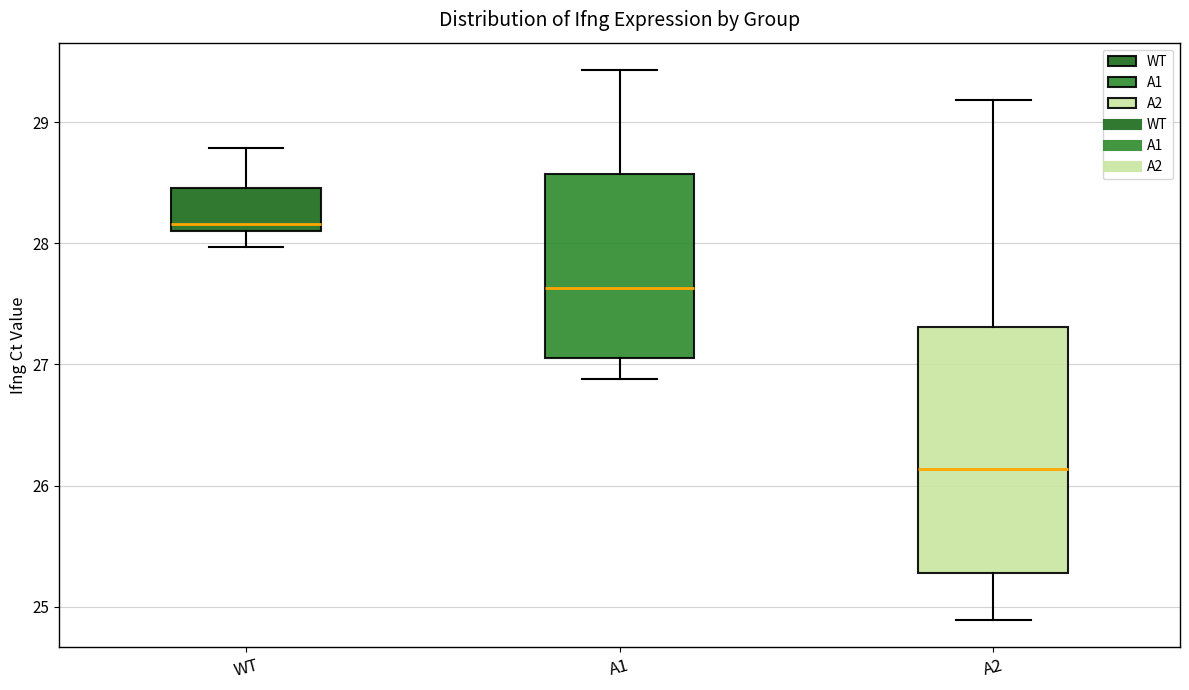

Reading left to right, read every box against the y-axis: the position of its median line, the range the box covers, and the ends of its whiskers. The values are not printed on the chart, so give them approximately, as read against the axis.

WT: median 28.2, box 28.1 to 28.5, whiskers 28.0 to 28.8
A1: median 27.6, box 27.1 to 28.6, whiskers 26.9 to 29.4
A2: median 26.1, box 25.3 to 27.3, whiskers 24.9 to 29.2